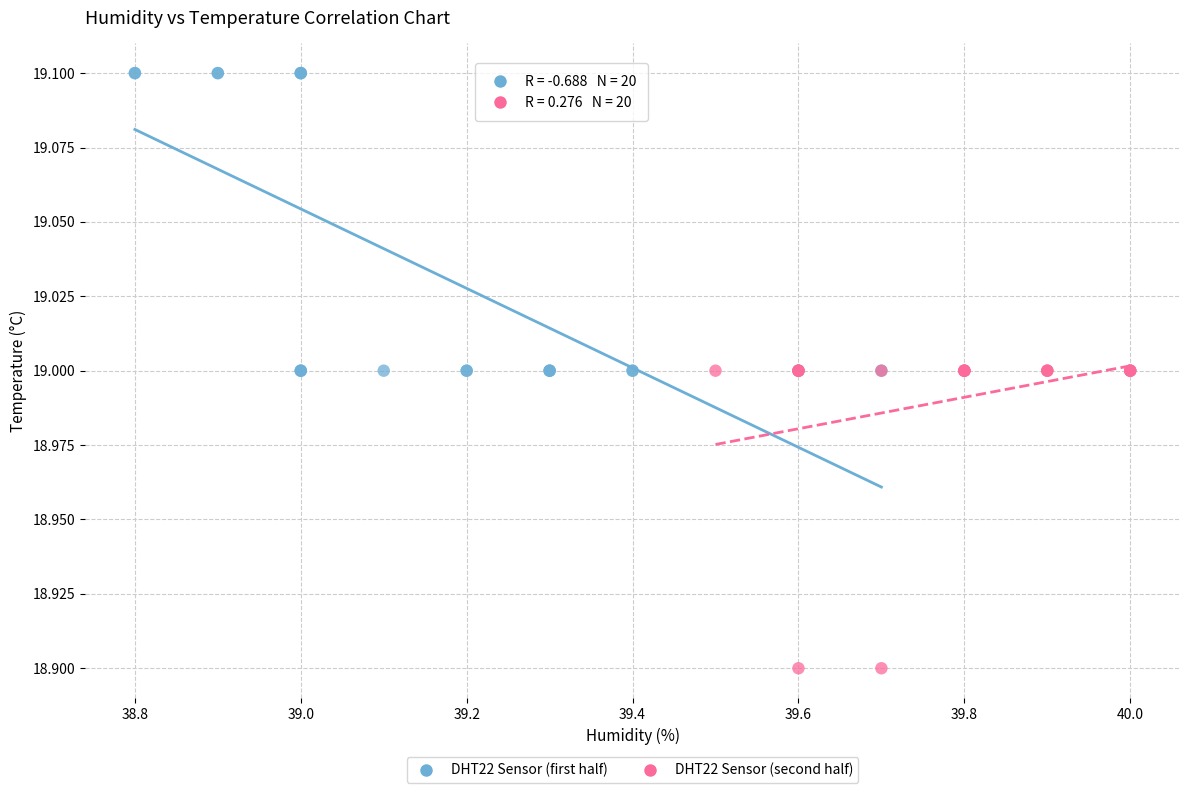

Which series reaches the maximum Y coordinate?

DHT22 Sensor (first half)